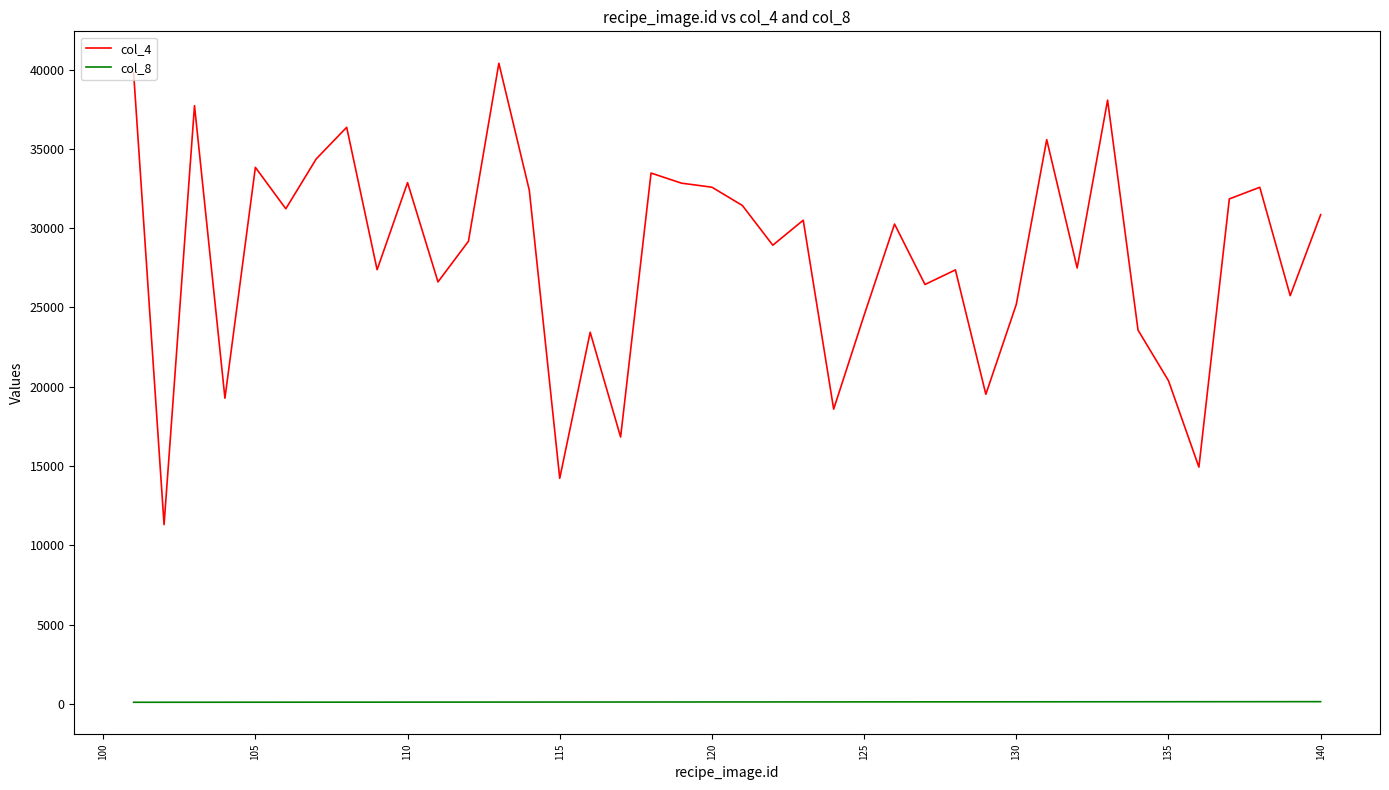

Does the chart have visible grid lines?

No